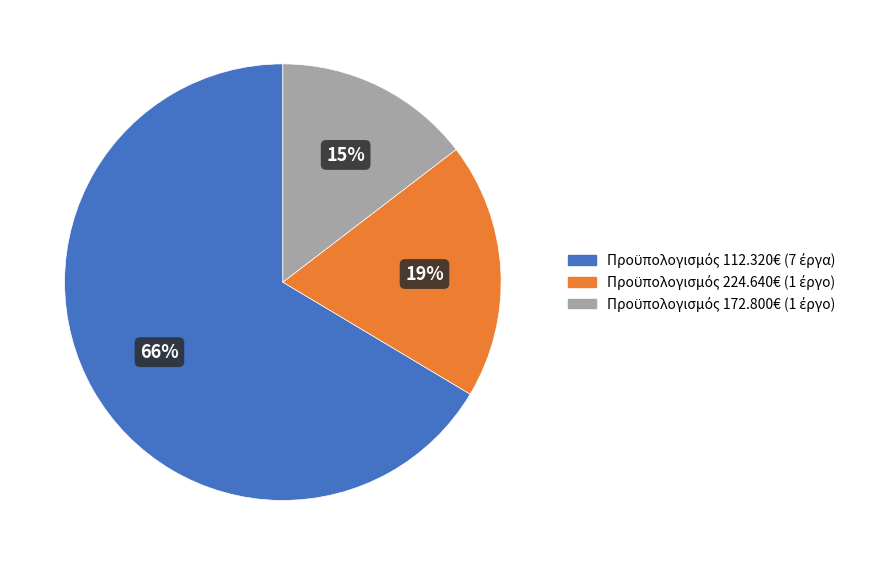

Is there any slice that represents more than half of the pie?

Yes